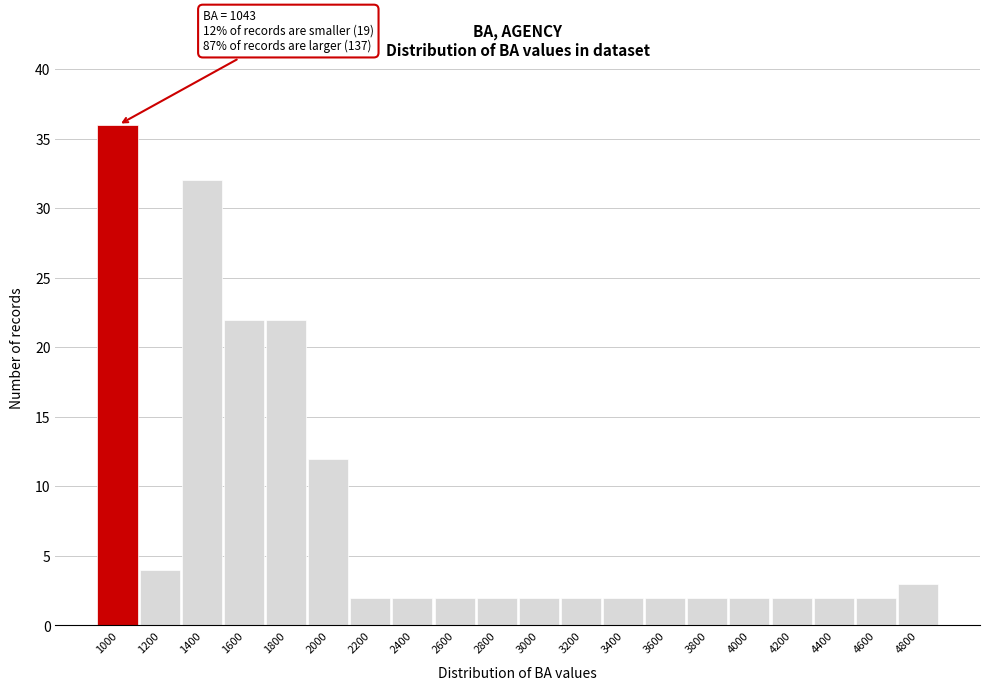

Reading left to right, list all the values displayed in this chart.

36	4	32	22	22	12	2	2	2	2	2	2	2	2	2	2	2	2	2	3